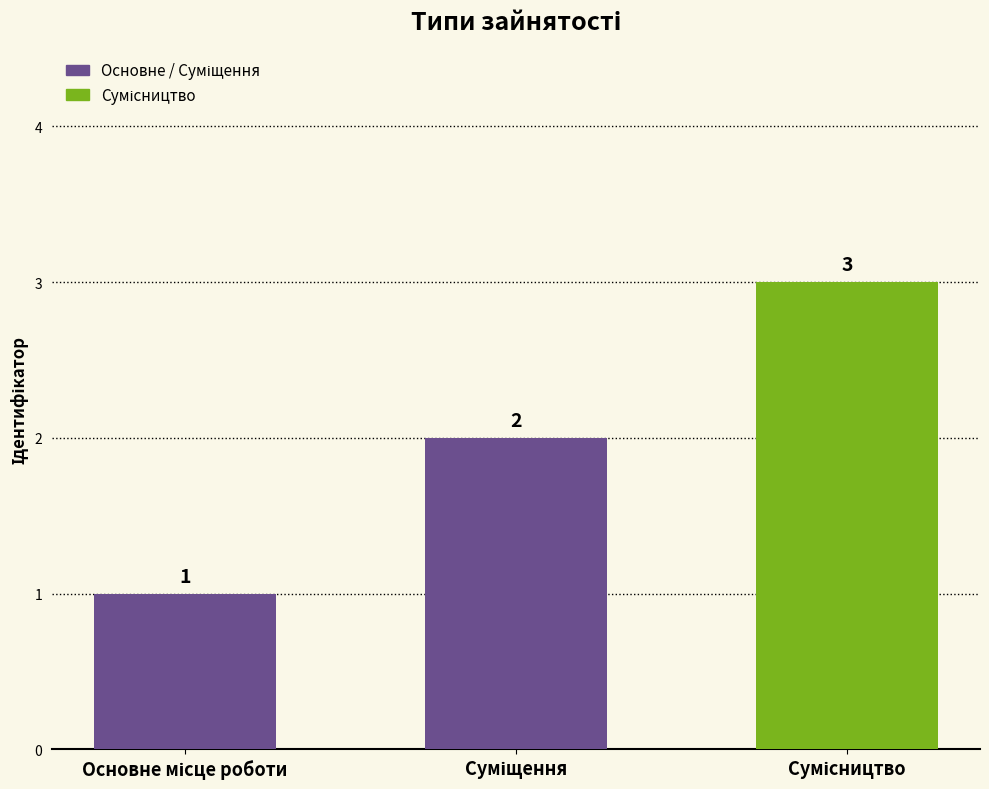

What is the value of the 1st bar from the left?

1